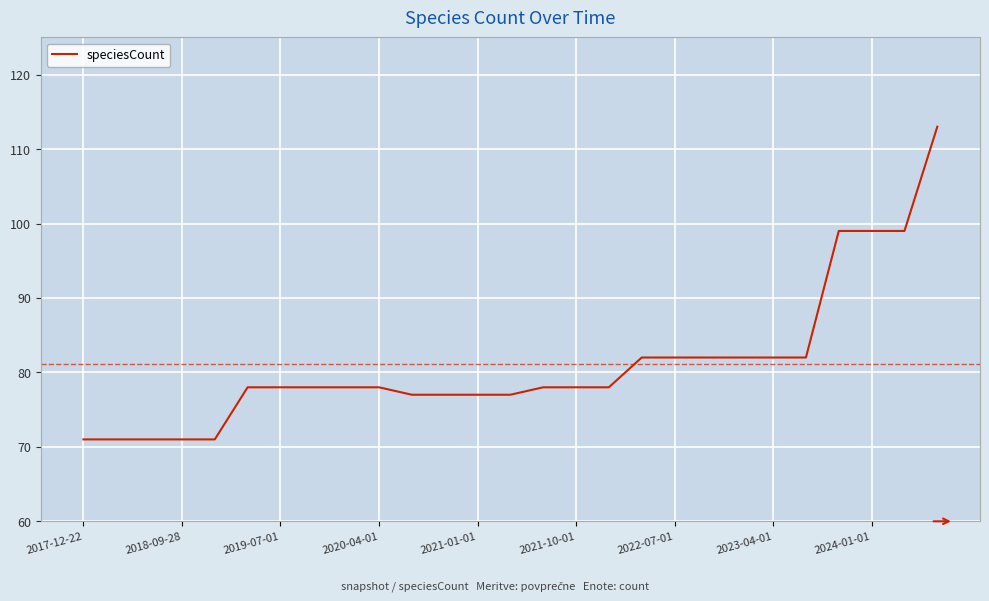

What is the minimum value shown in the chart?

71